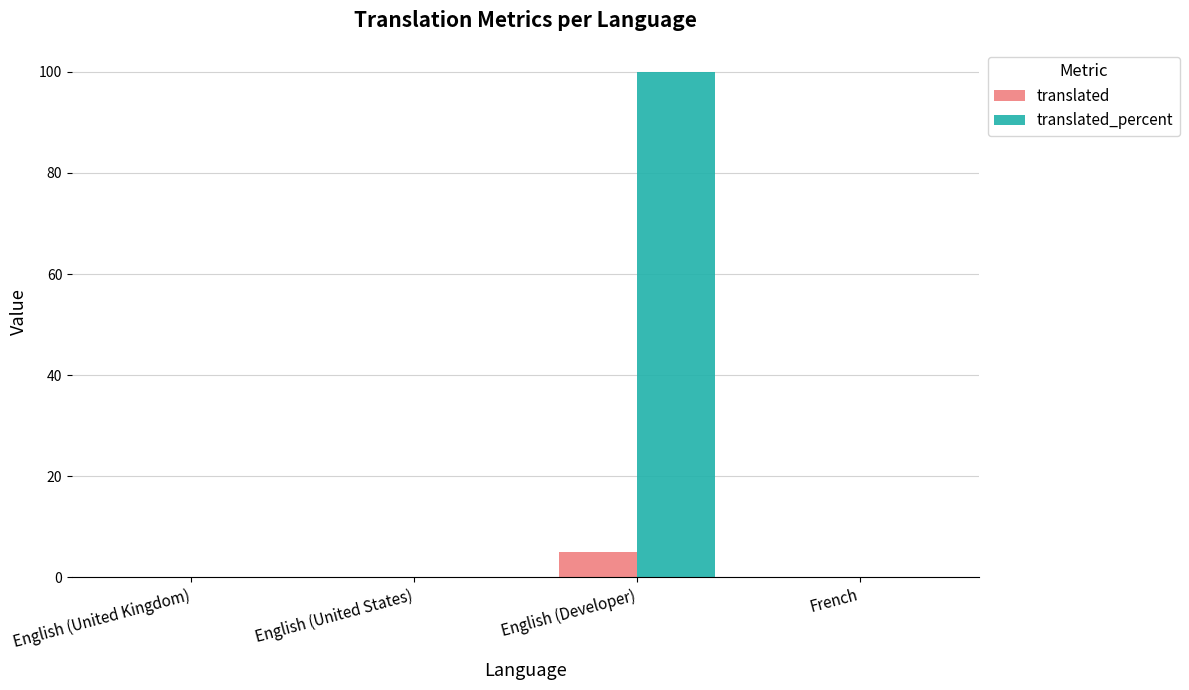

At which category does the chart reach its peak across all series?

English (Developer)